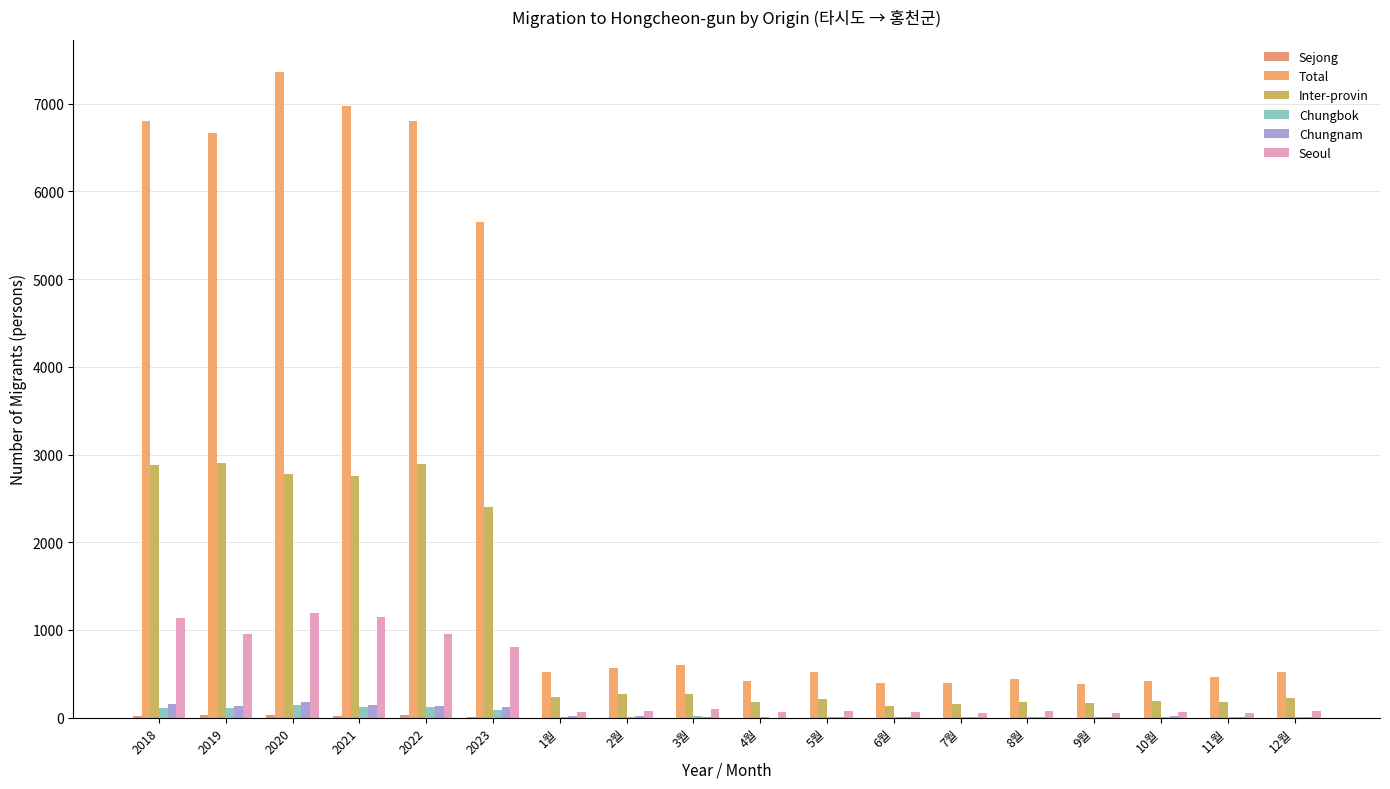

What is the maximum value for Inter-provin?

2903